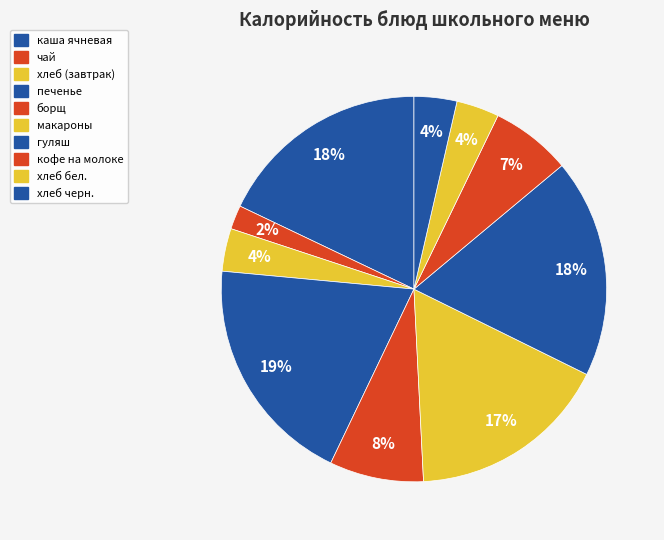

What percentage do хлеб (завтрак) and чай together represent?

5.6%